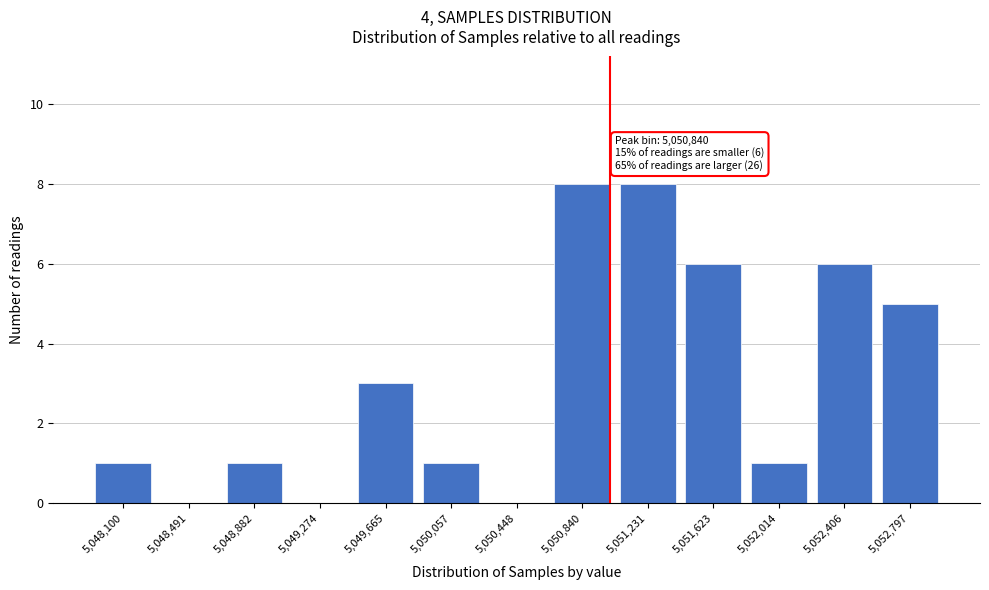

Reading left to right, list all the values displayed in this chart.

5,048,100=1	5,048,491=0	5,048,882=1	5,049,274=0	5,049,665=3	5,050,057=1	5,050,448=0	5,050,840=8	5,051,231=8	5,051,623=6	5,052,014=1	5,052,406=6	5,052,797=5